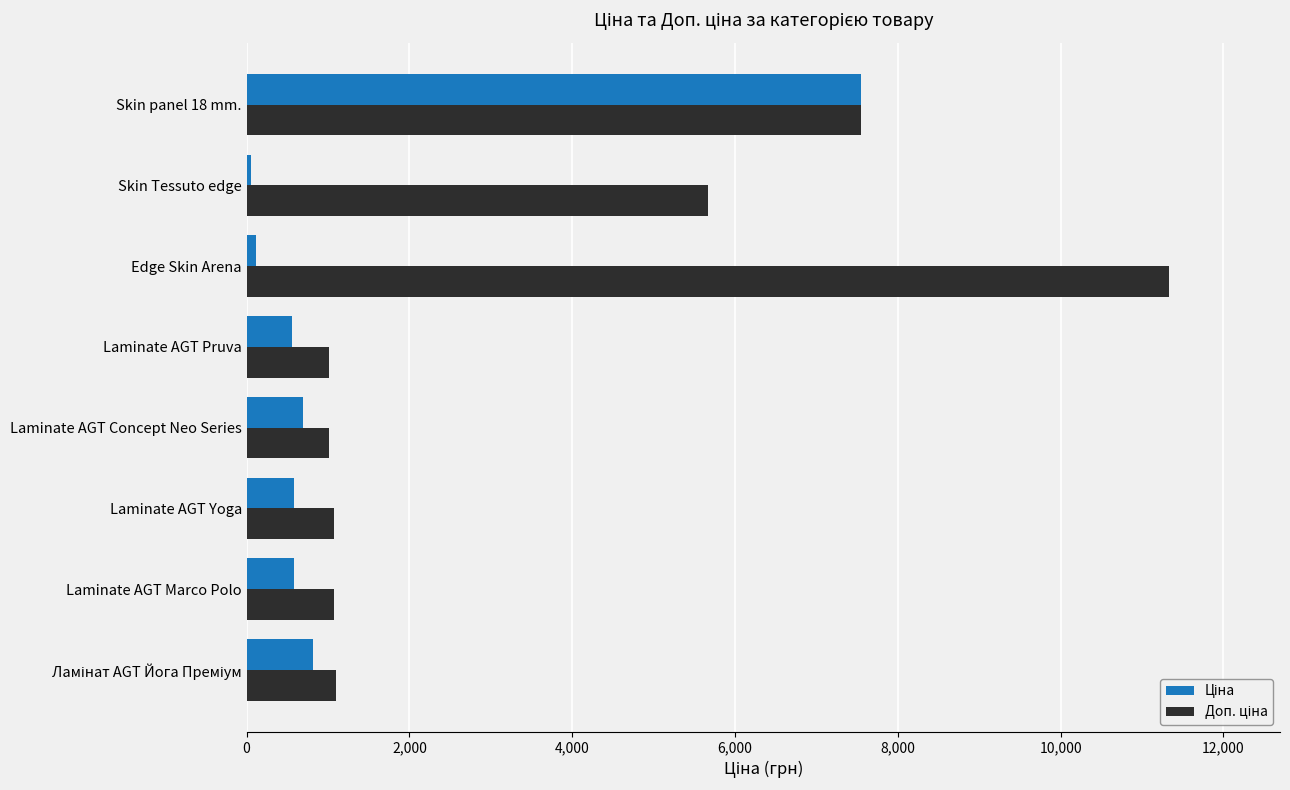

Which label corresponds to the largest value in the chart?

Edge Skin Arena